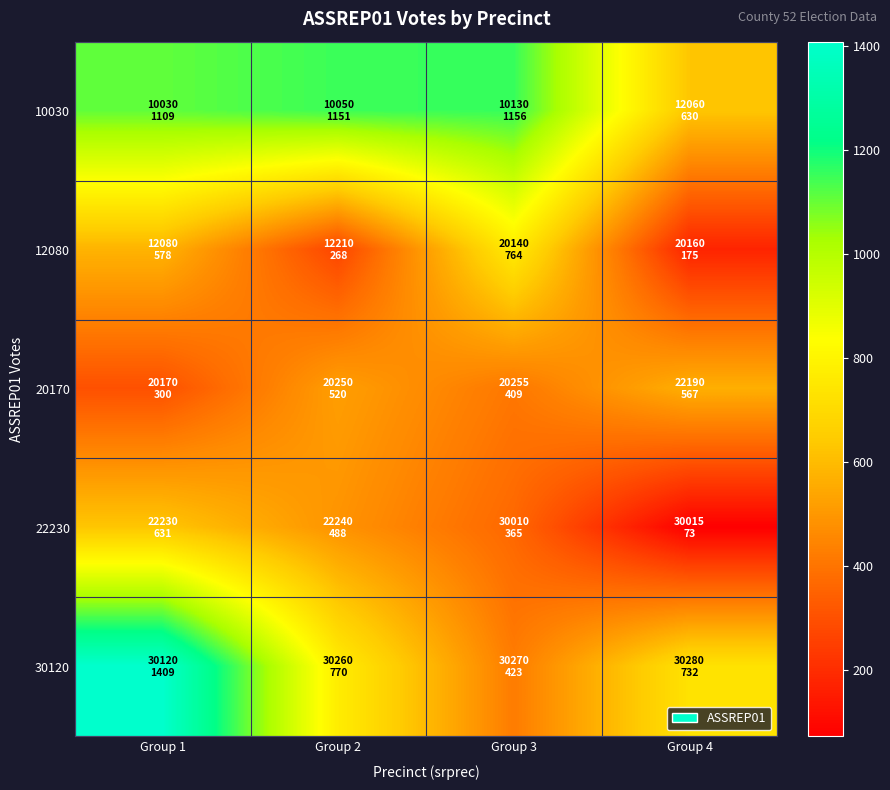

Rank the series at Group 1 from lowest to highest value.

20170, 12080, 22230, 10030, 30120